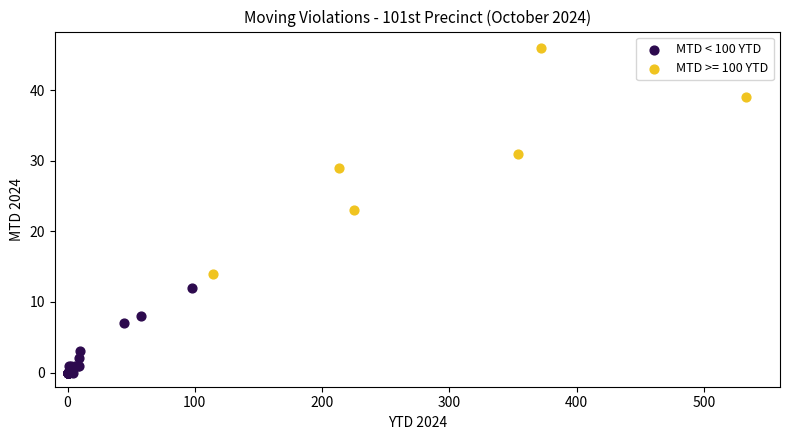

Which series contains the lowest Y value?

MTD < 100 YTD